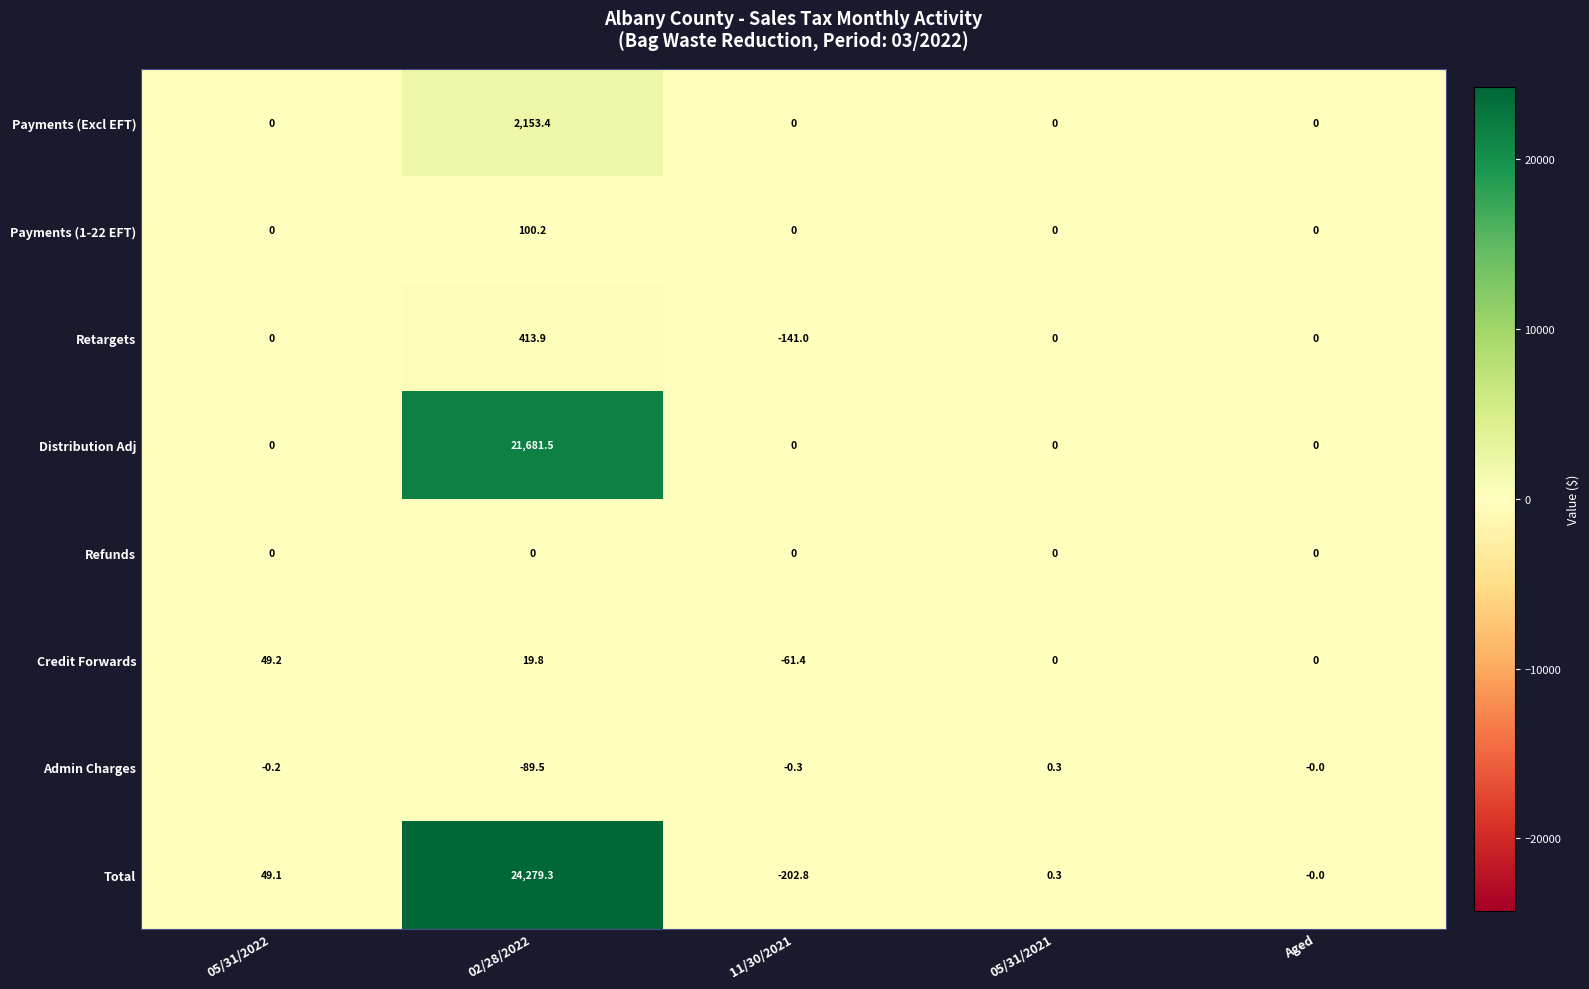

What is the maximum value shown in the chart?

24279.3